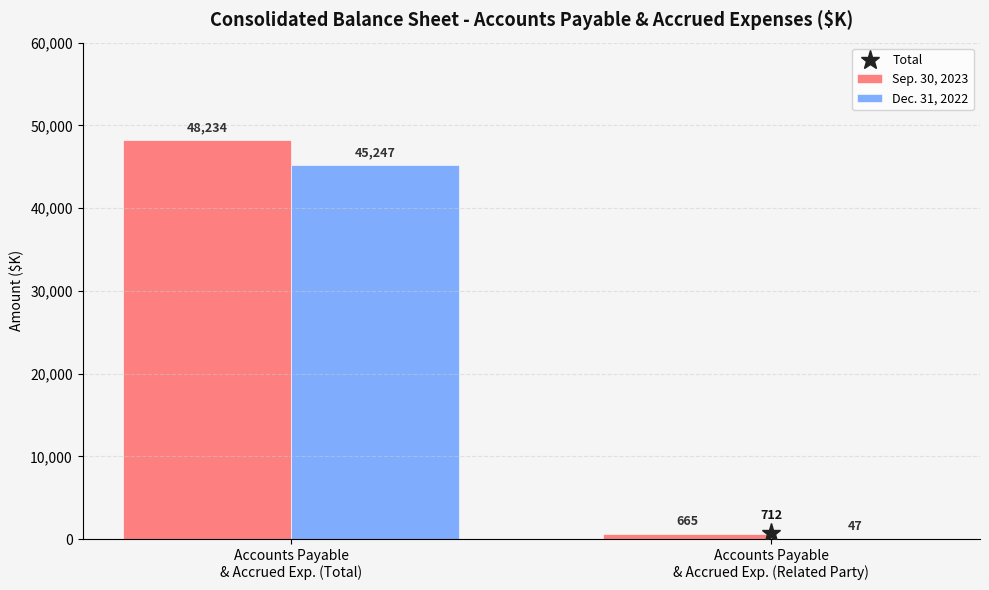

What is the sum of all Dec. 31, 2022 values?

45294